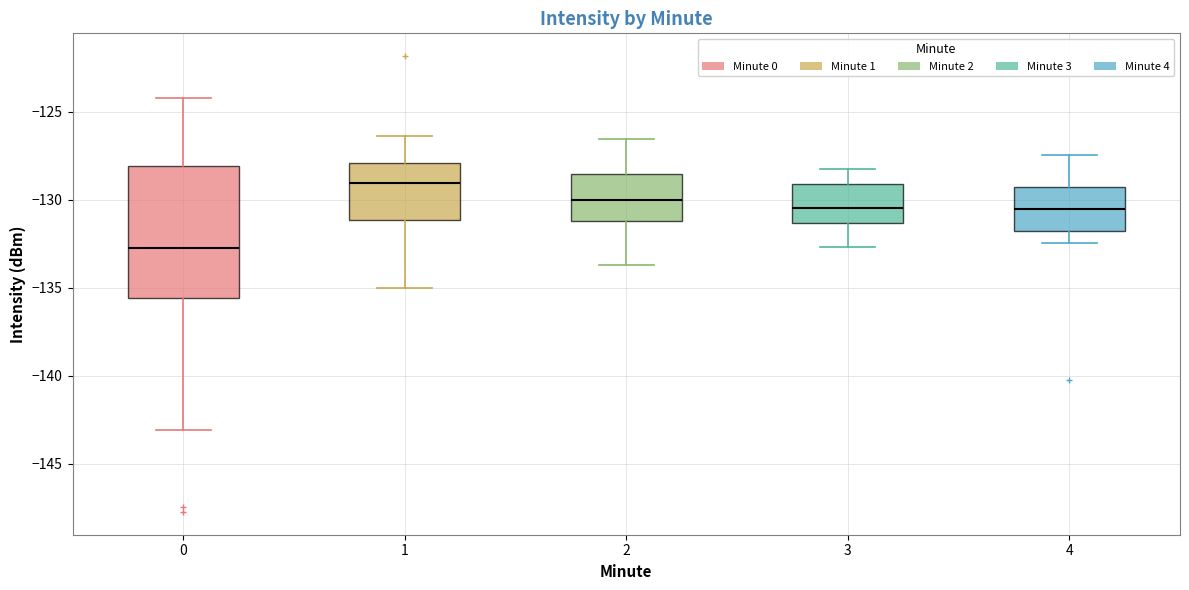

Which box has the lowest median line?

0